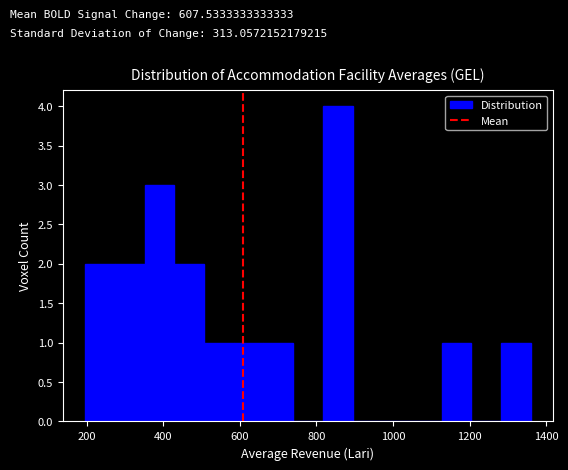

Read against the x-axis, roughly where is the centre of the tallest bar?

860